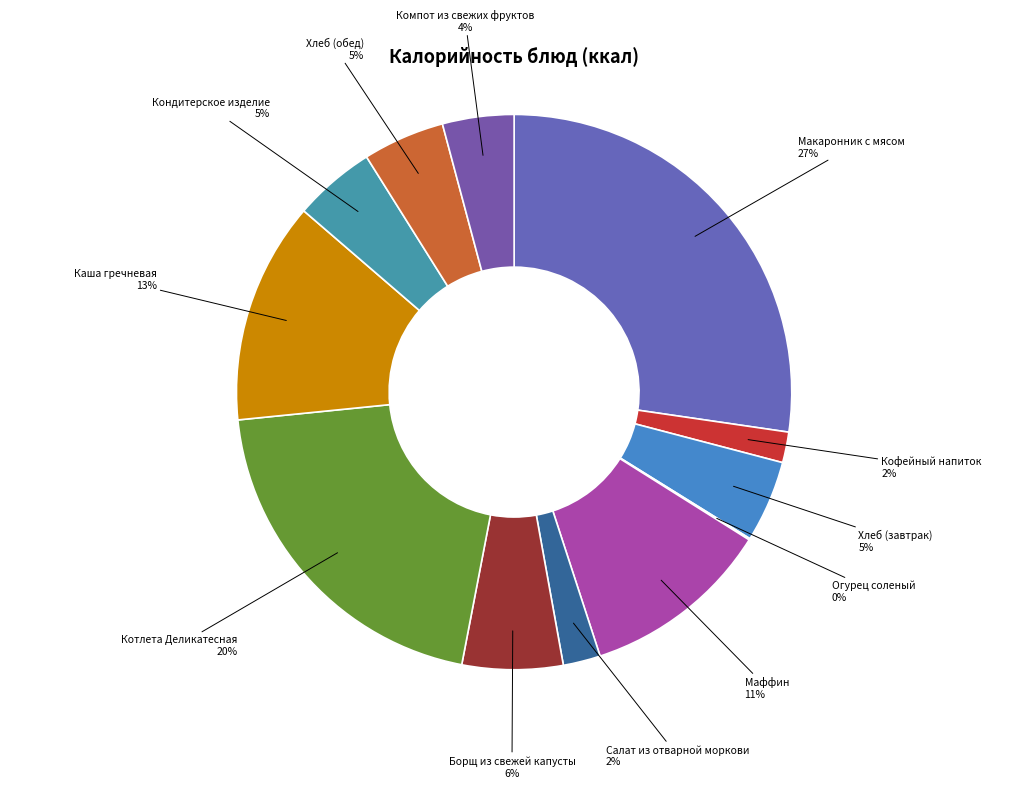

To the nearest percent, what portion does Хлеб (обед) represent?

5%